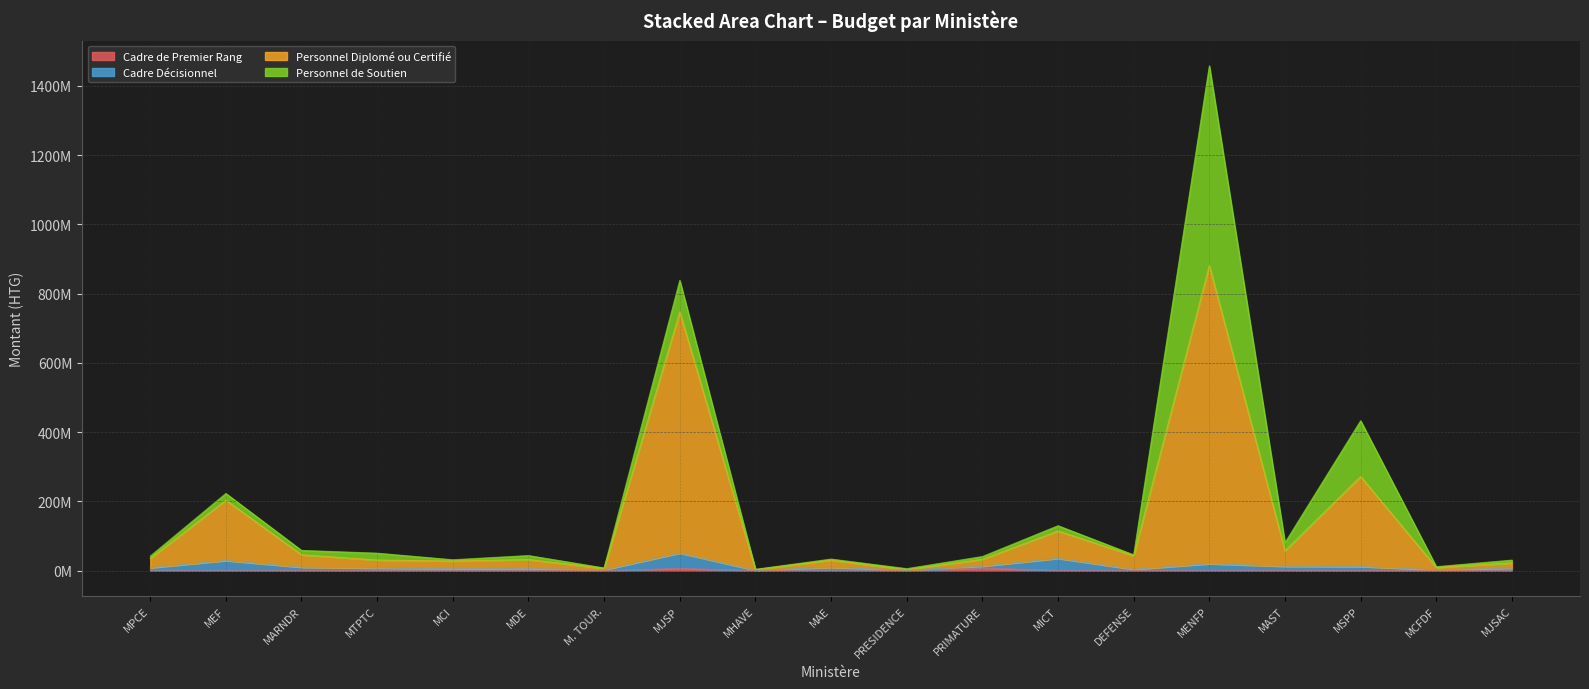

The value of Personnel Diplomé ou Certifié at MEF is 142024818. True or false?

False